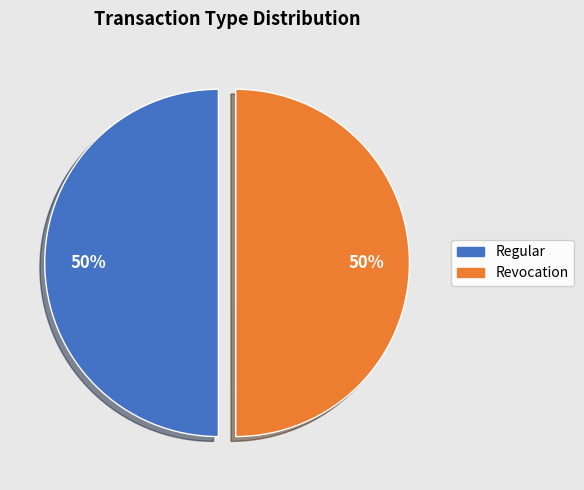

Count the number of slices in the pie.

2